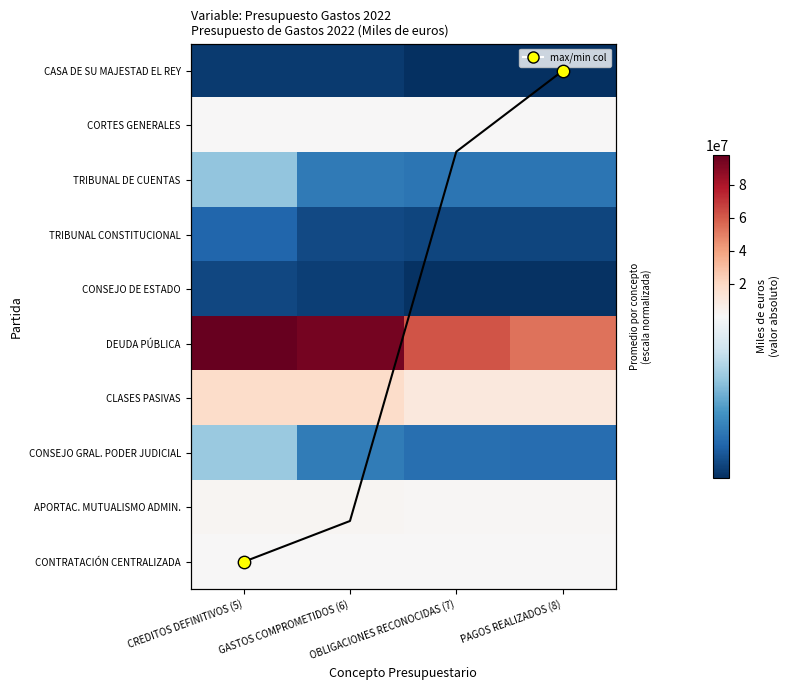

At GASTOS COMPROMETIDOS (6), list the series in order from smallest to largest.

CASA DE SU MAJESTAD EL REY, CONSEJO DE ESTADO, TRIBUNAL CONSTITUCIONAL, TRIBUNAL DE CUENTAS, CONSEJO GRAL. PODER JUDICIAL, CORTES GENERALES, CONTRATACIÓN CENTRALIZADA, APORTAC. MUTUALISMO ADMIN., CLASES PASIVAS, DEUDA PÚBLICA